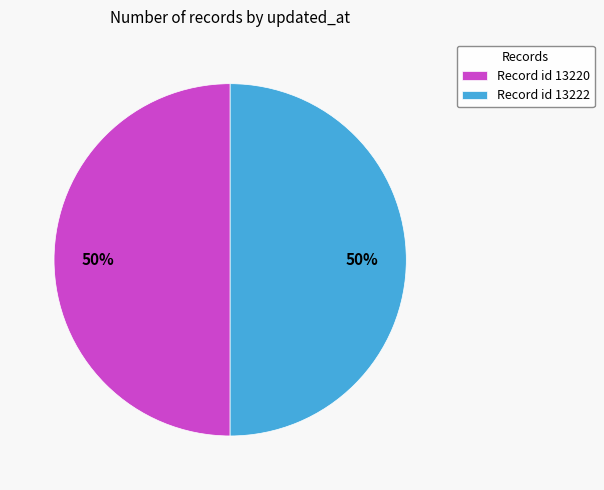

Approximately how many times larger is the value at Record id 13222 compared to Record id 13220?

1.0